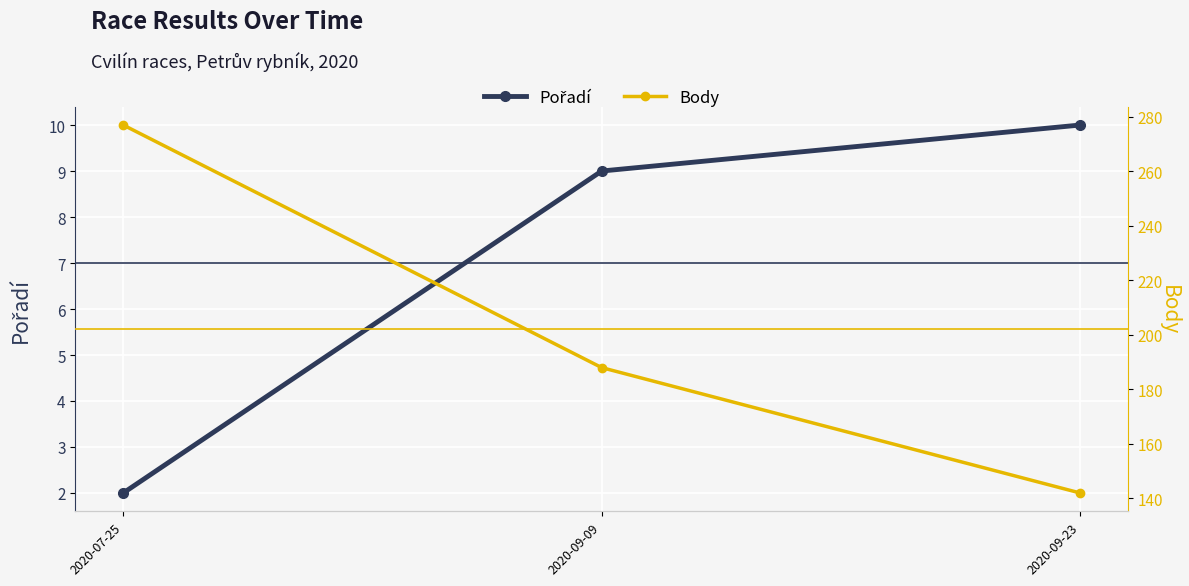

Reading left to right, what are all the values shown in this chart?

Pořadí: 2020-07-25=2	2020-09-09=9	2020-09-23=10
Body: 2020-07-25=277	2020-09-09=188	2020-09-23=142